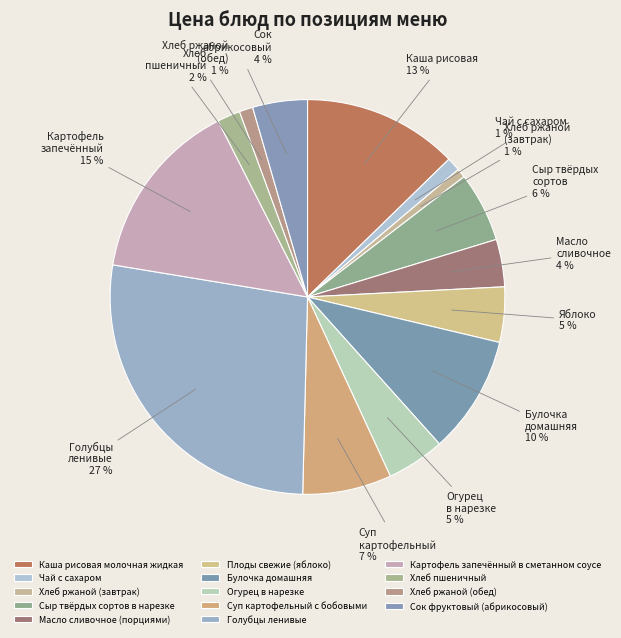

Does any single category account for the majority?

No